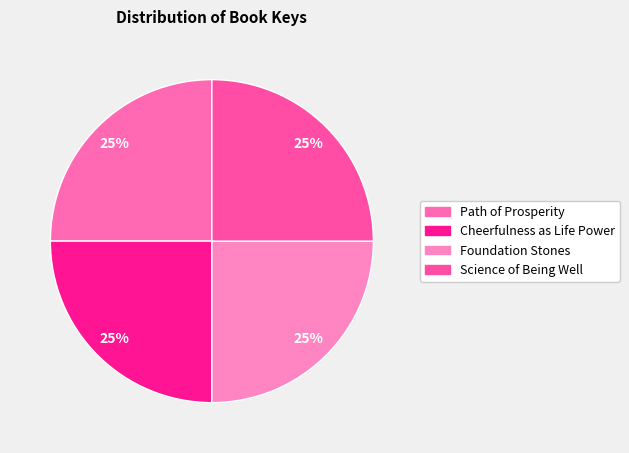

To the nearest percent, what is the average slice percentage?

25%